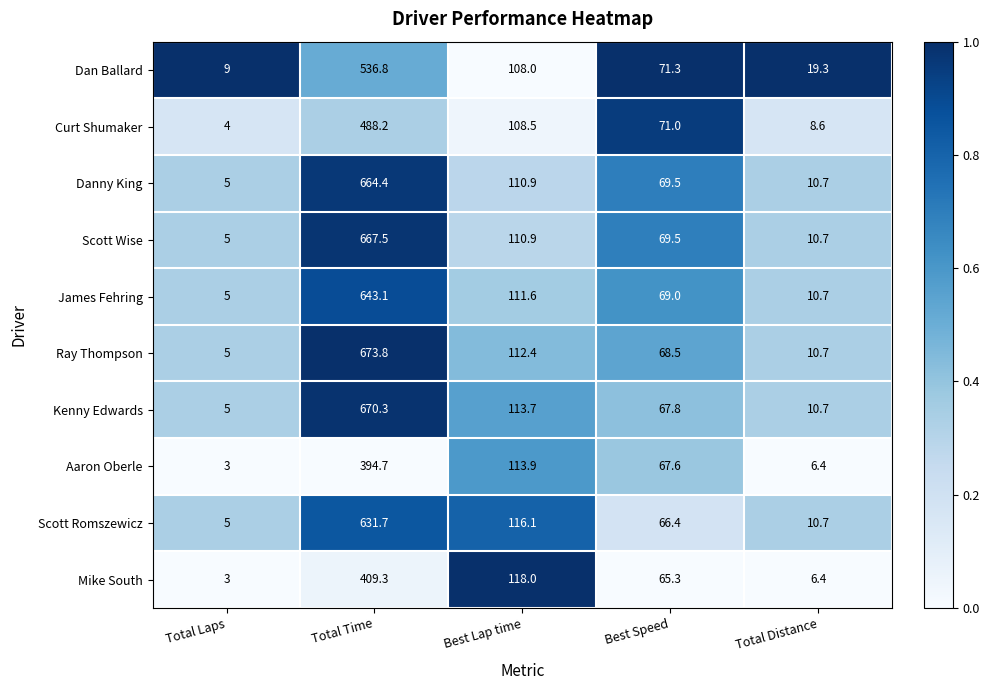

Which series has the largest range (max minus min)?

Ray Thompson